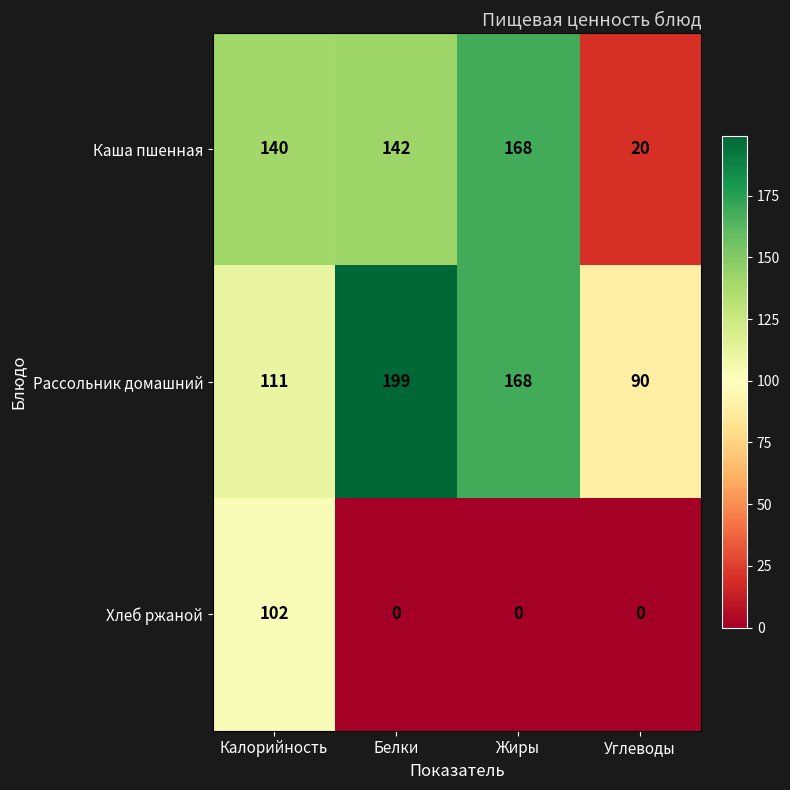

At Белки, list the series in order from smallest to largest.

Хлеб ржаной, Каша пшенная, Рассольник домашний